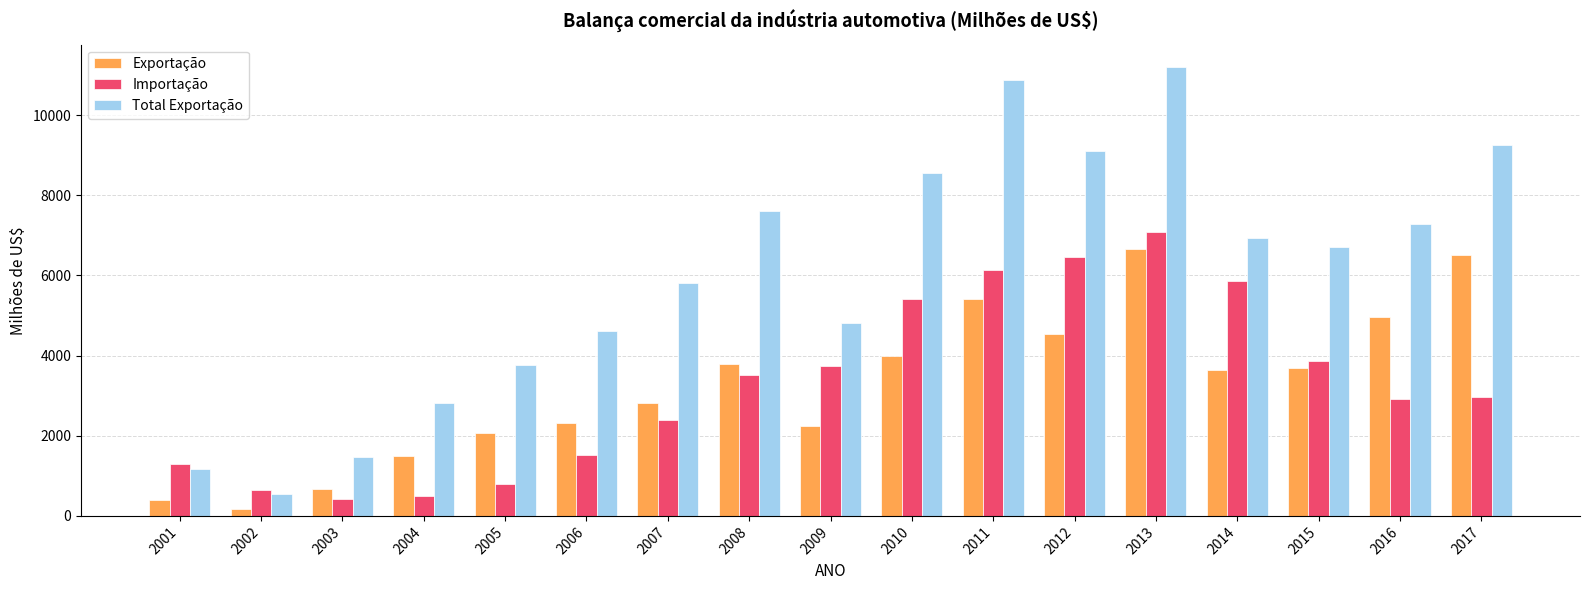

The Importação series shows 1858.0 at 2001. True or false?

False